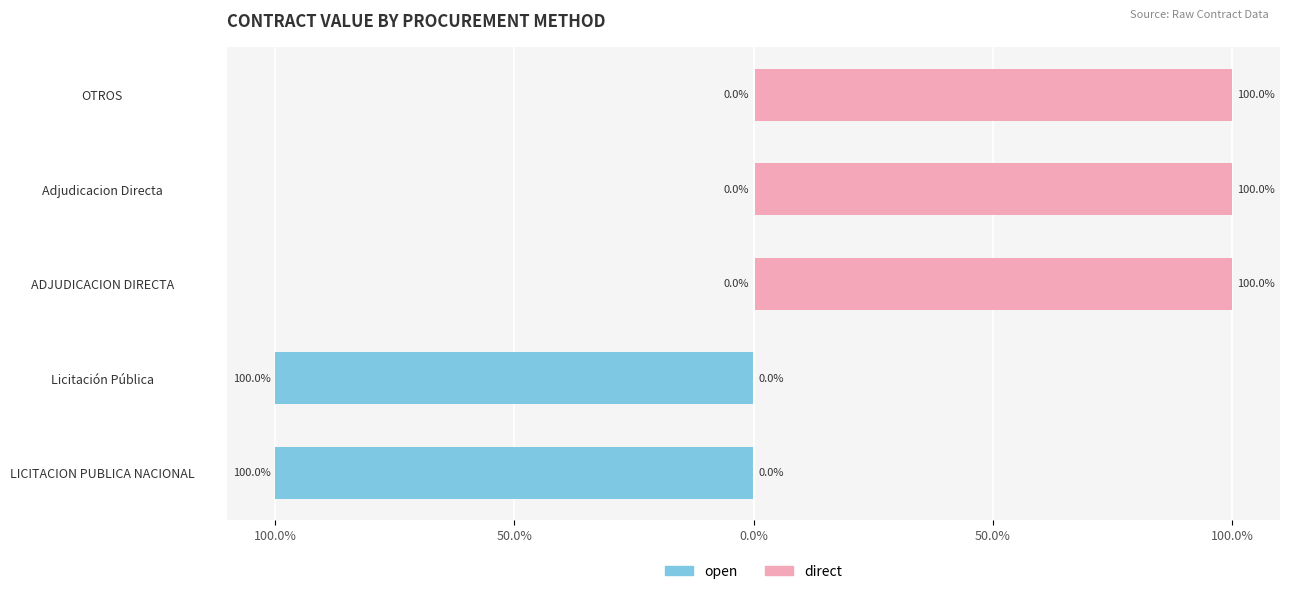

How many bars are there in total?

10